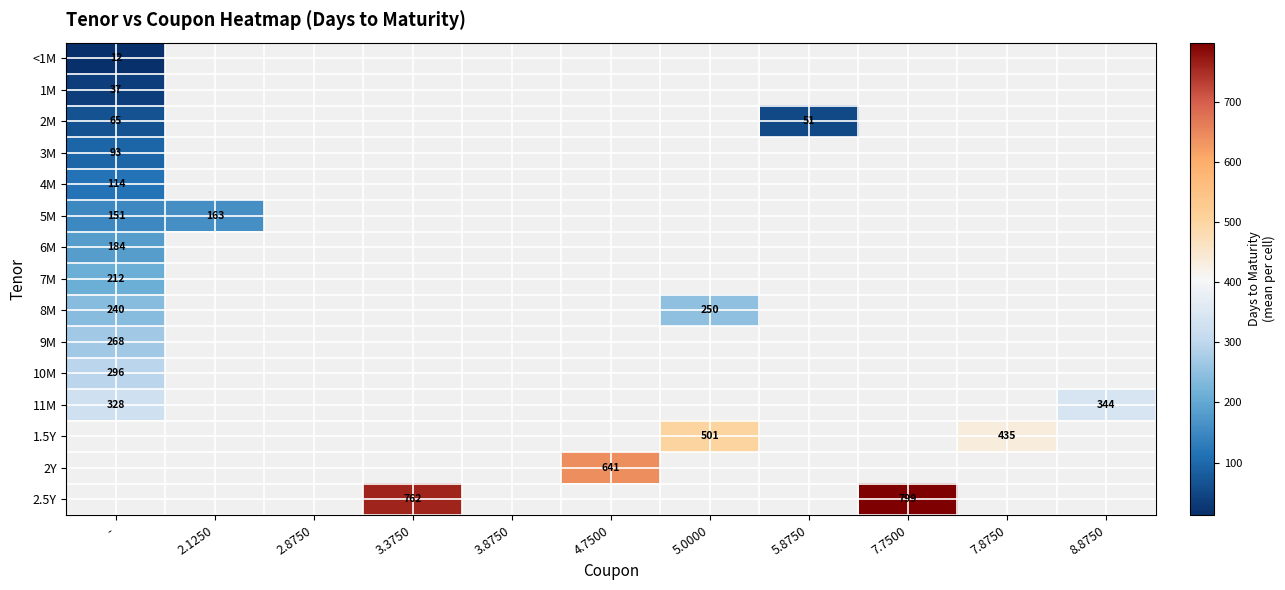

The 10M series shows 497.8 at -. True or false?

False